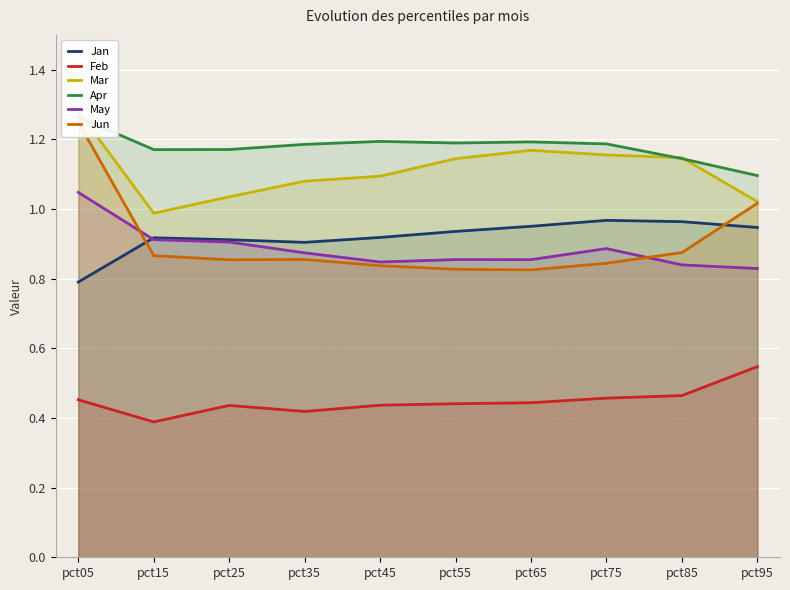

What are all the series names shown in the legend?

Jan, Feb, Mar, Apr, May, Jun